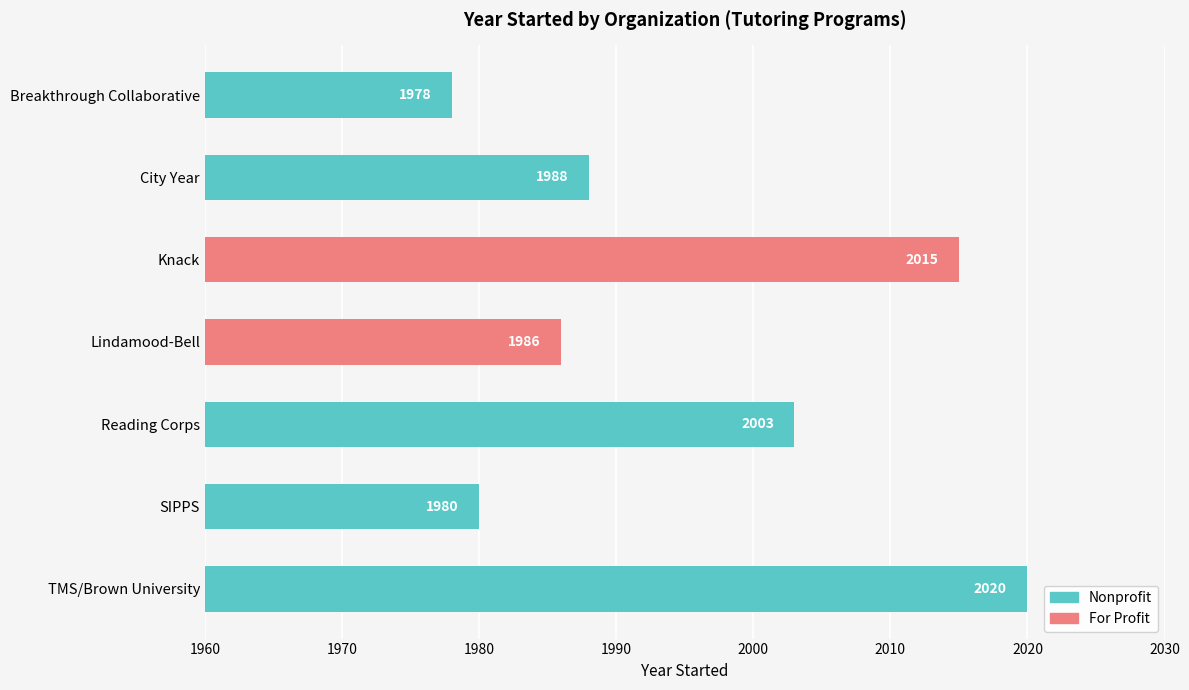

What is the ratio of the value at Lindamood-Bell to the value at Reading Corps?

1.0